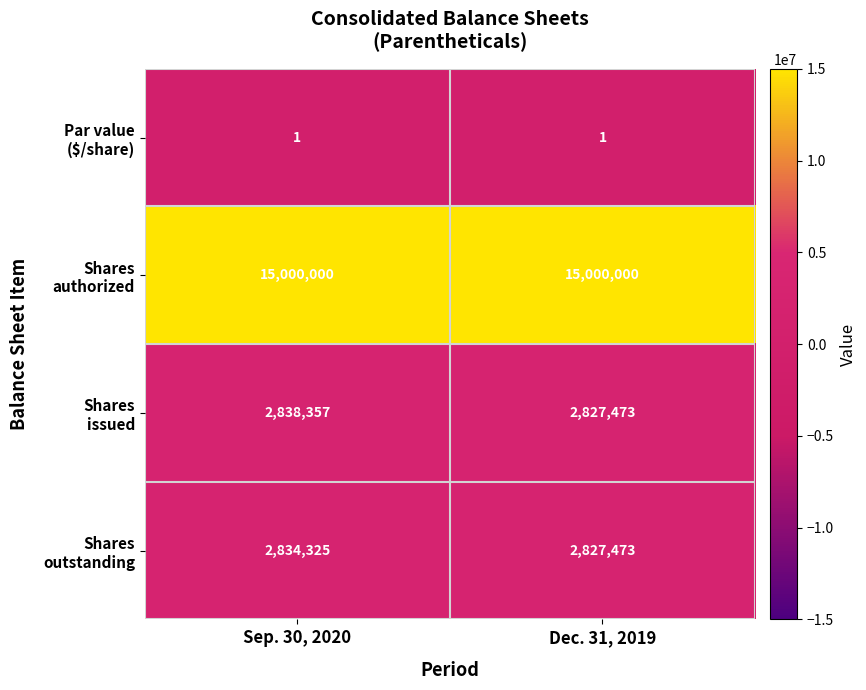

What is the spread (max minus min) of values at Dec. 31, 2019?

14999999